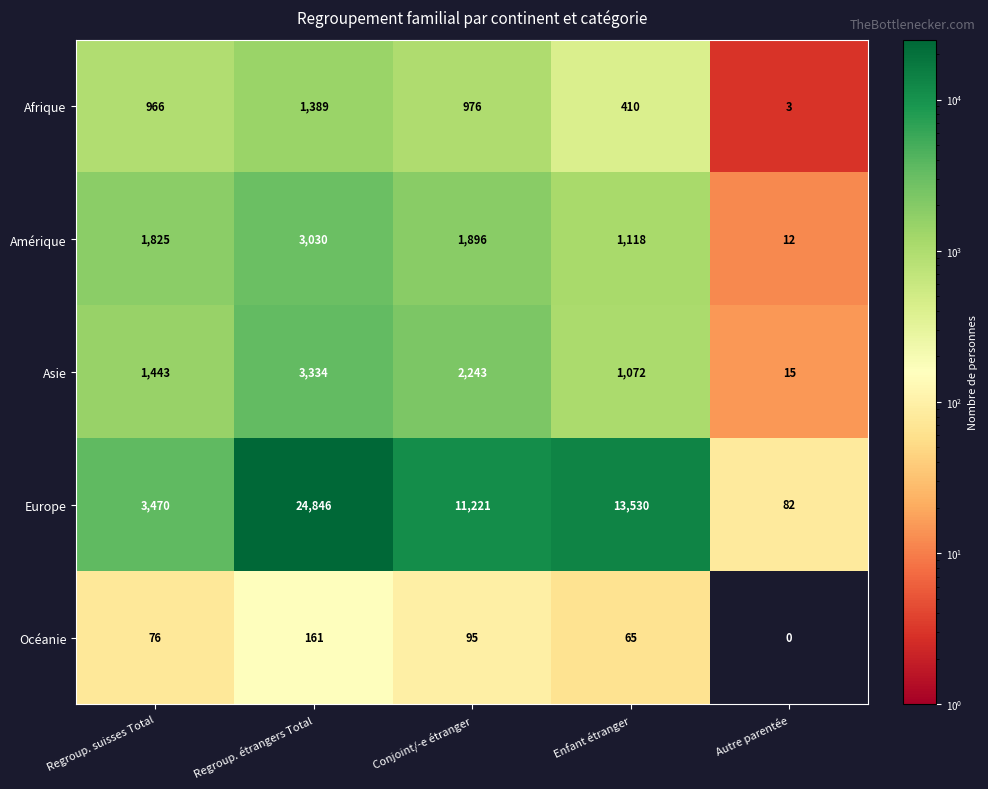

Rank the series at Autre parentée from highest to lowest value.

Europe, Asie, Amérique, Afrique, Océanie